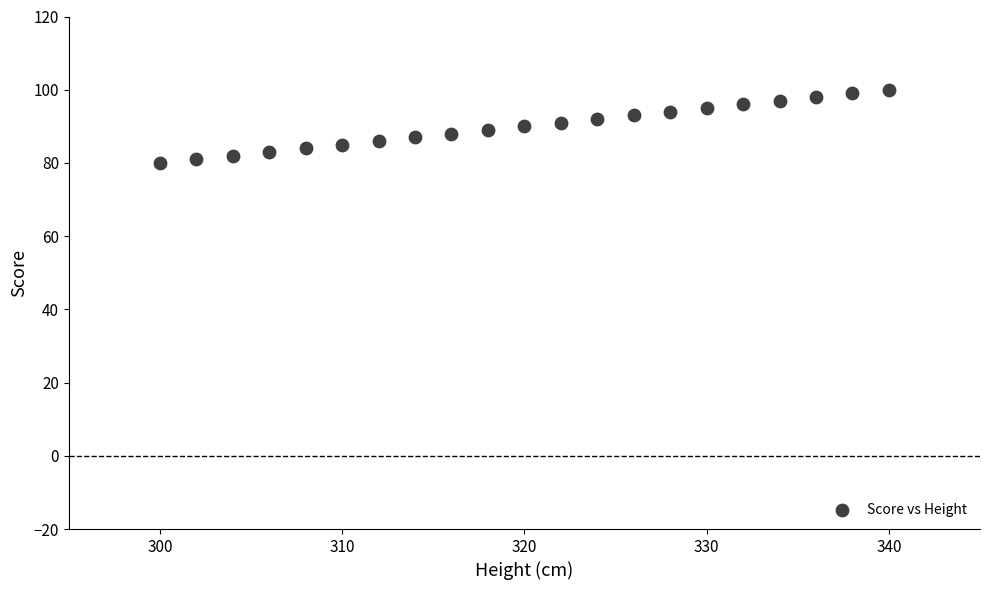

What is the range of Y values (max minus min)?

20